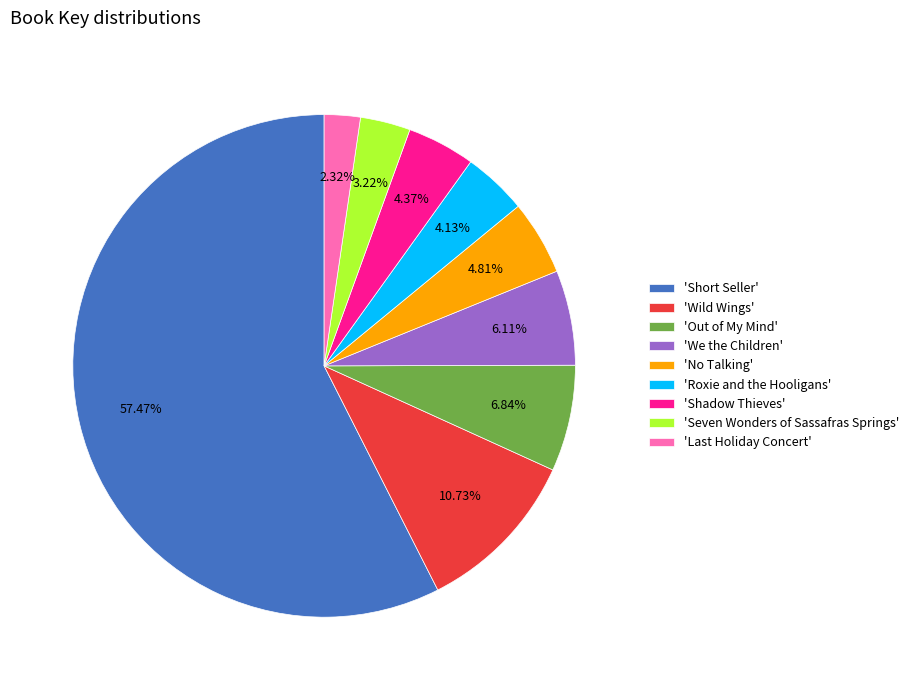

What is the largest slice in the pie chart?

'Short Seller'